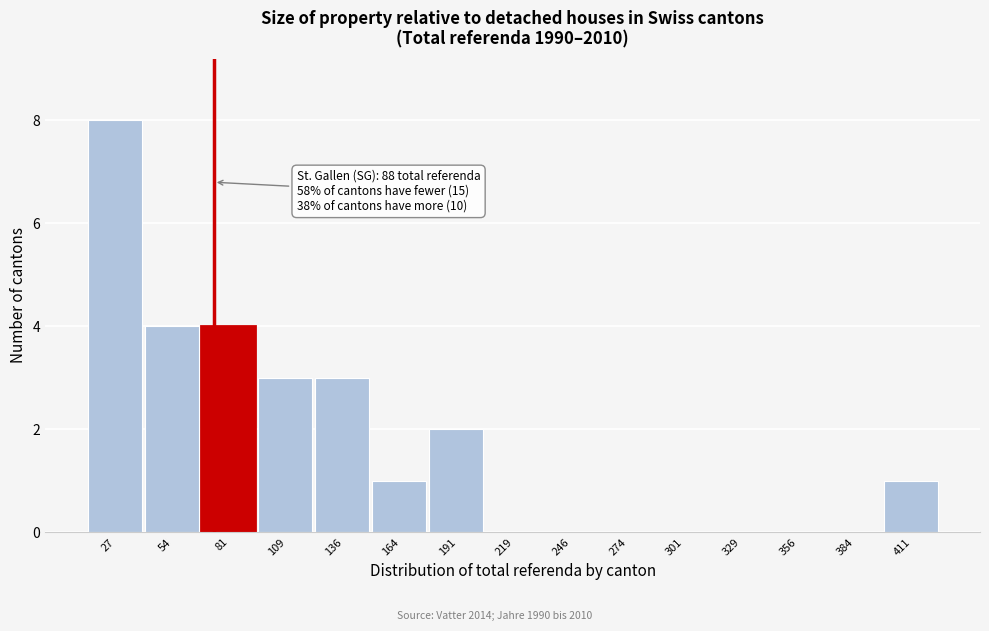

Reading left to right, what are all the values shown in this chart?

27=8	54=4	81=4	109=3	136=3	164=1	191=2	219=0	246=0	274=0	301=0	329=0	356=0	384=0	411=1